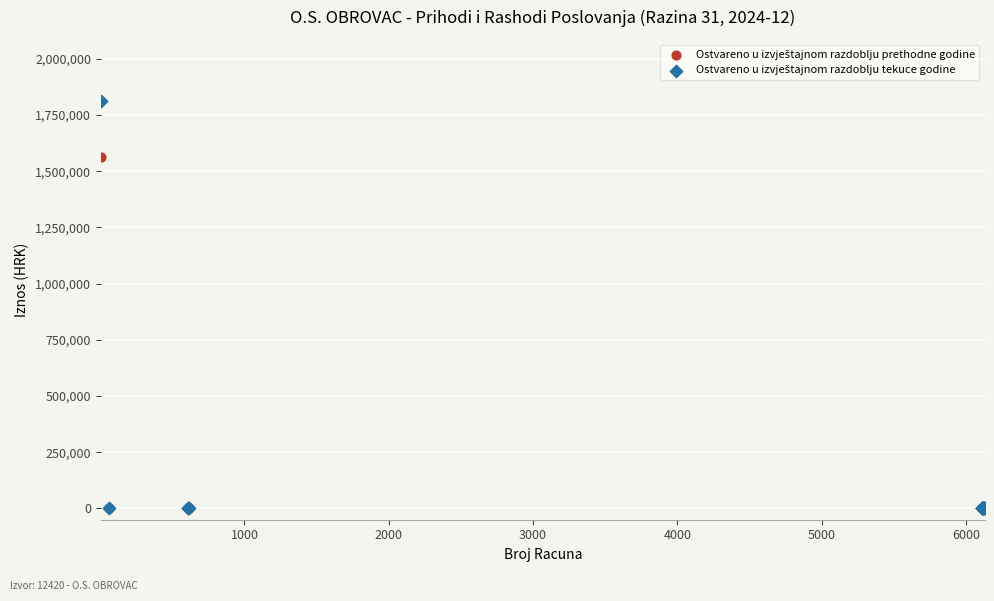

Across all series, what Y value is closest to 906009?

1564700.4